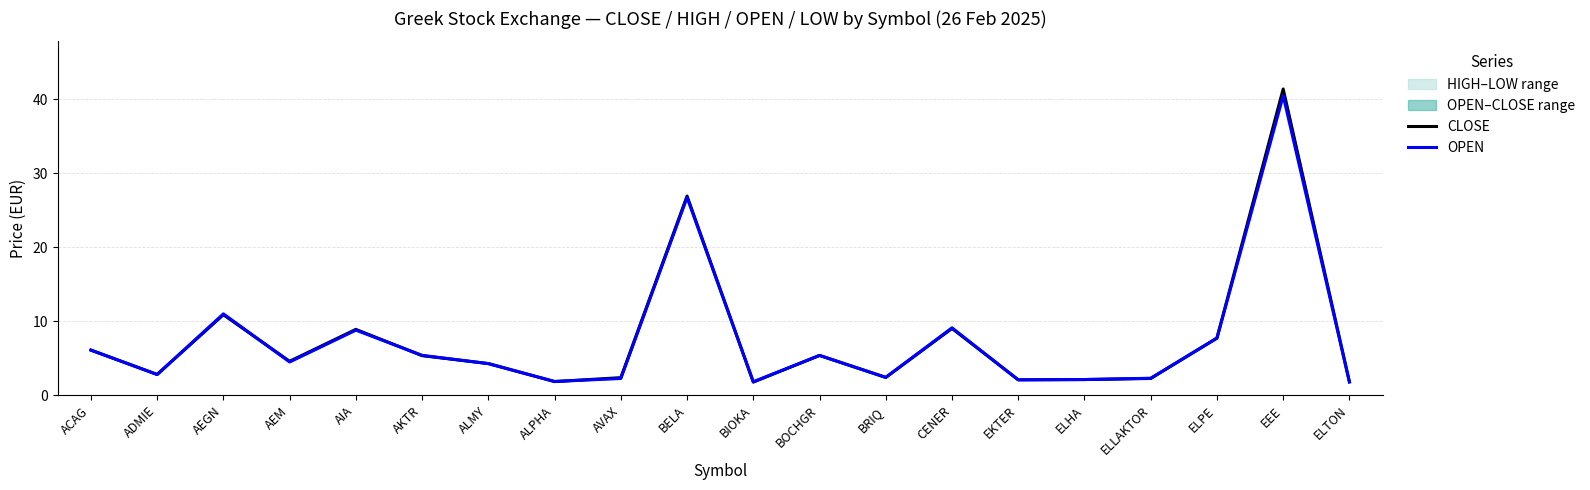

The CLOSE series shows 10.9 at AEGN. True or false?

True